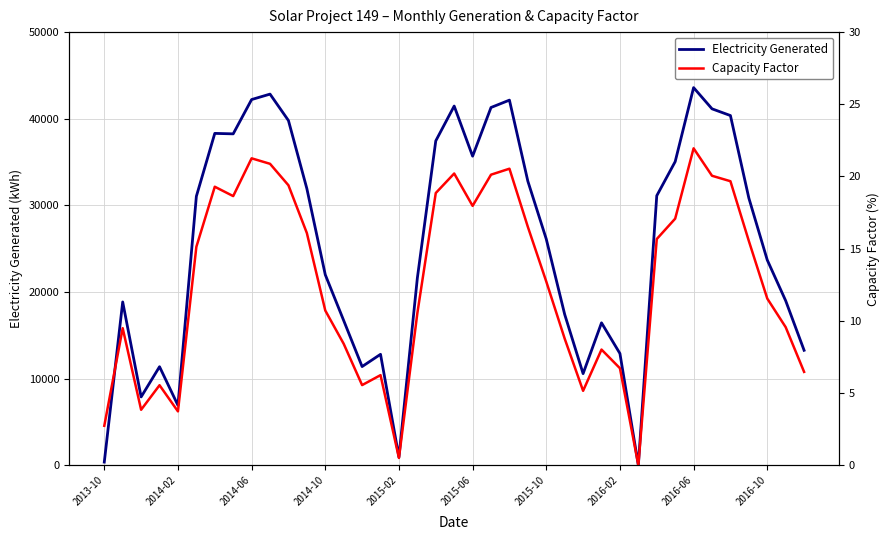

Count the number of data series in this chart.

2